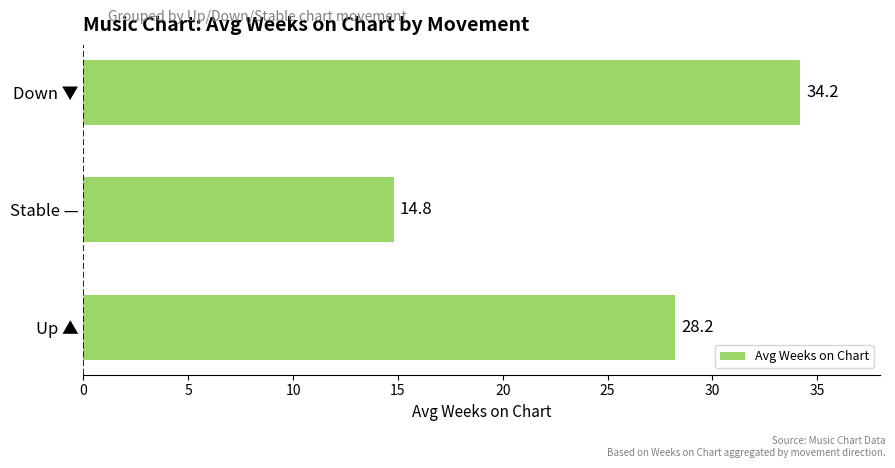

What is the minimum value shown in the chart?

14.8